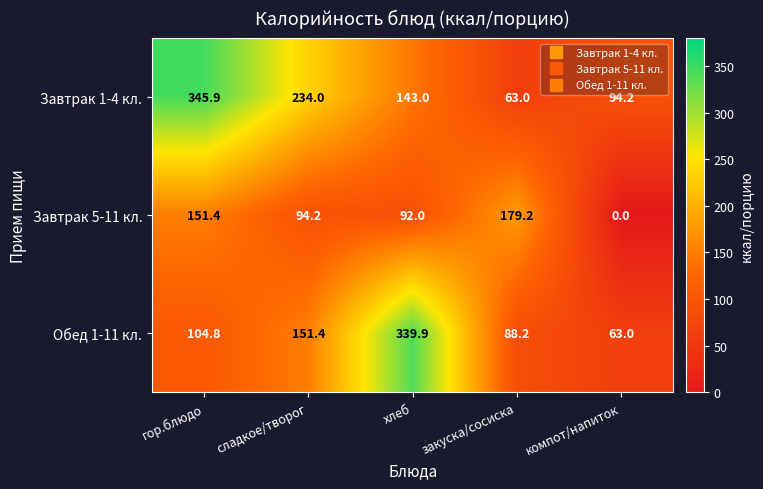

Reading left to right, extract all data points from this chart.

Завтрак 1-4 кл.: гор.блюдо=345.9	сладкое/творог=234.0	хлеб=143.0	закуска/сосиска=63.0	компот/напиток=94.2
Завтрак 5-11 кл.: гор.блюдо=151.4	сладкое/творог=94.2	хлеб=92.0	закуска/сосиска=179.2	компот/напиток=0.0
Обед 1-11 кл.: гор.блюдо=104.8	сладкое/творог=151.4	хлеб=339.9	закуска/сосиска=88.2	компот/напиток=63.0